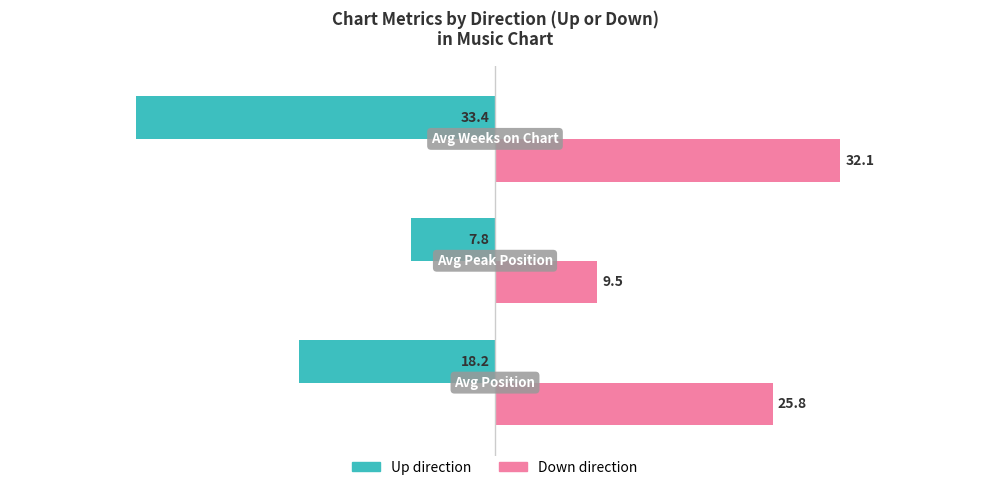

What is the minimum value shown in the chart?

-33.4